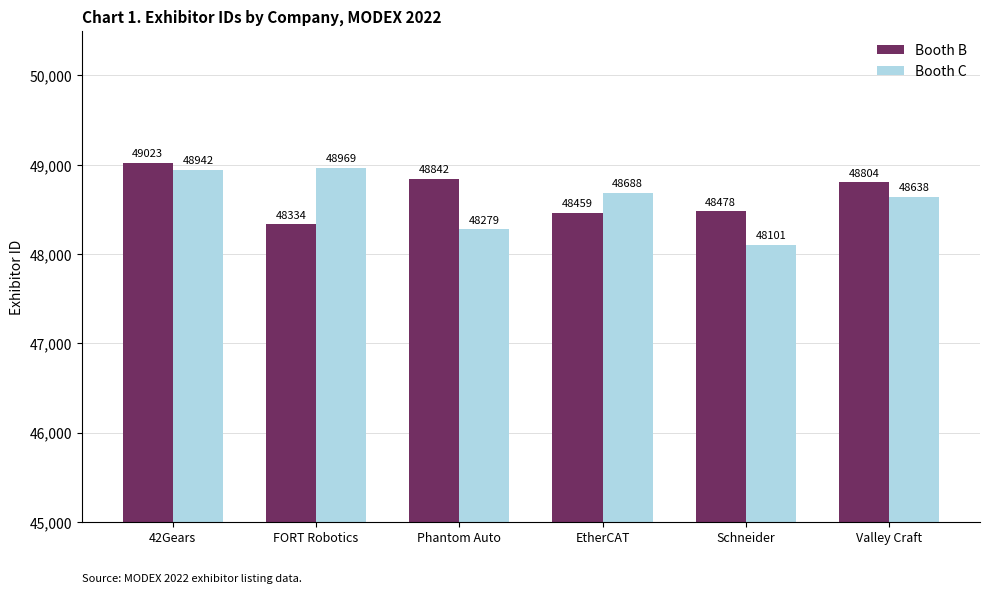

What is the difference between the maximum and minimum values in the Booth C series?

868